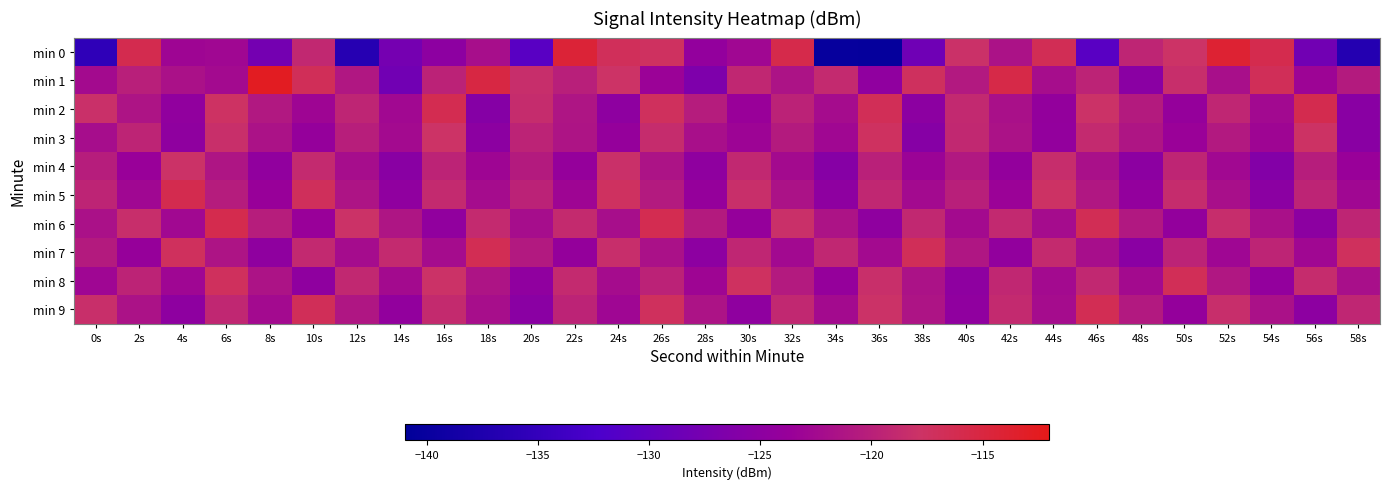

Count the number of data series in this chart.

10